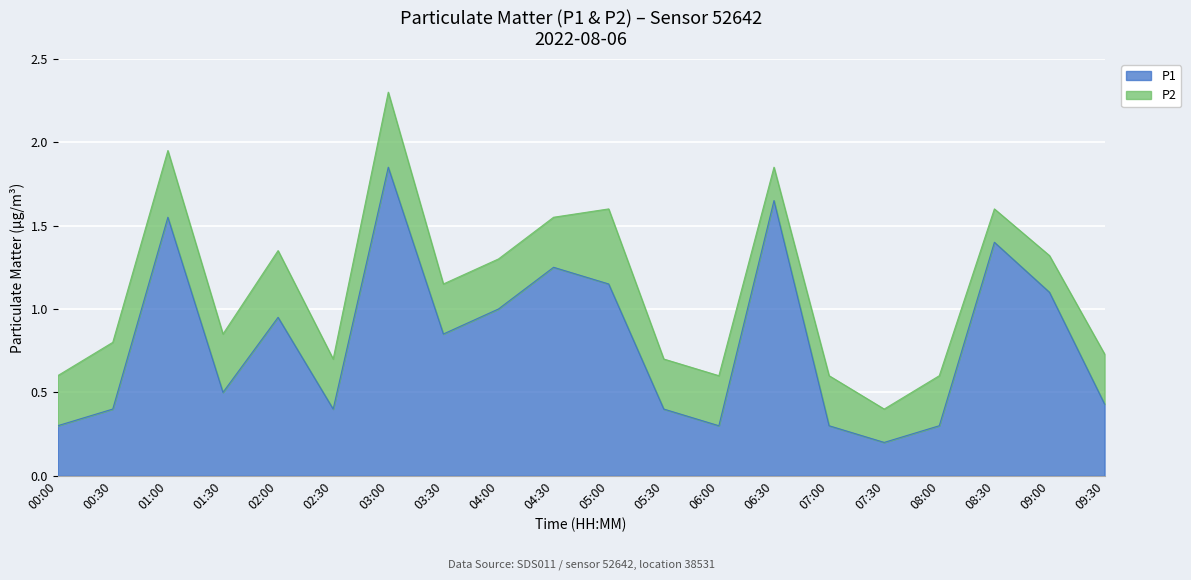

What is the label of the 14th point from the left?

06:30